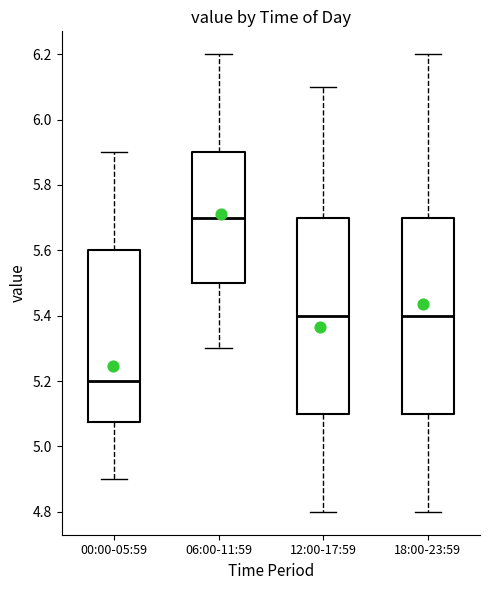

Reading left to right, read every box against the y-axis: the position of its median line, the range the box covers, and the ends of its whiskers. The values are not printed on the chart, so give them approximately, as read against the axis.

00:00-05:59: median 5.20, box 5.08 to 5.60, whiskers 4.90 to 5.90
06:00-11:59: median 5.70, box 5.50 to 5.90, whiskers 5.30 to 6.20
12:00-17:59: median 5.40, box 5.10 to 5.70, whiskers 4.80 to 6.10
18:00-23:59: median 5.40, box 5.10 to 5.70, whiskers 4.80 to 6.20